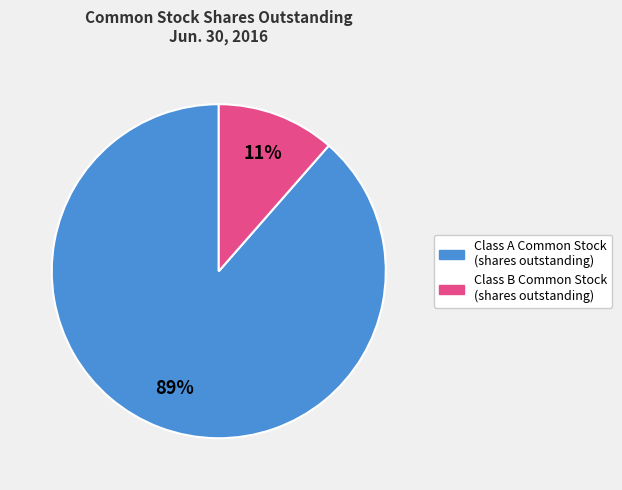

Which has a higher value, Class B Common Stock (shares outstanding) or Class A Common Stock (shares outstanding)?

Class A Common Stock (shares outstanding)